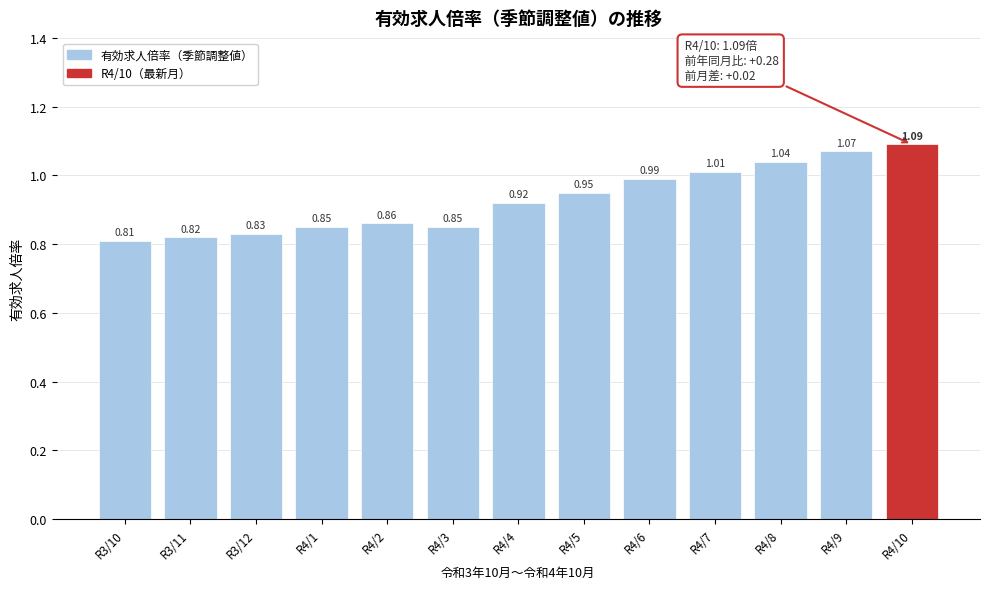

Which has a higher value, R4/10 or R3/12?

R4/10